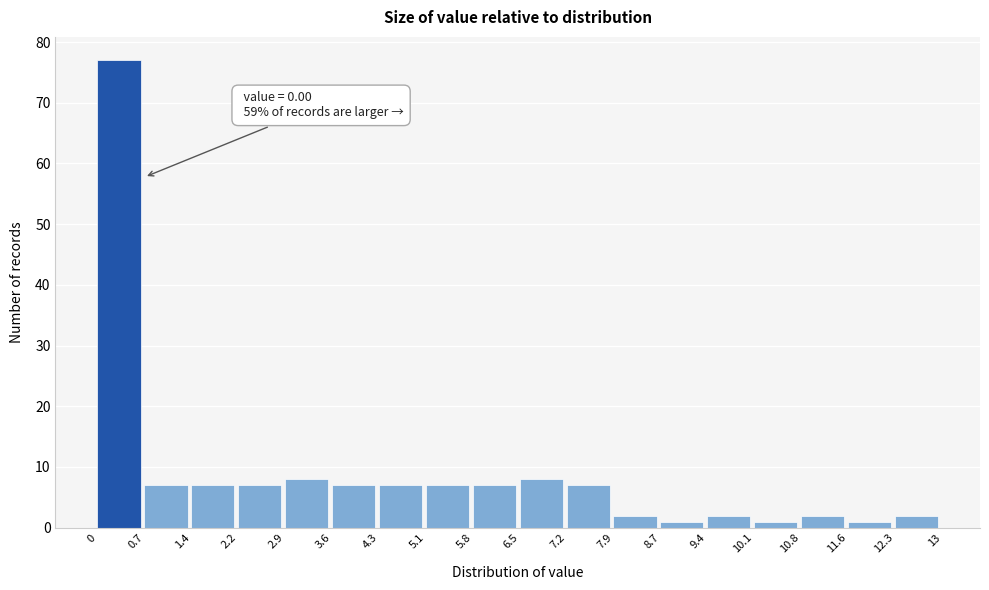

Which range on the x-axis has the tallest bar?

0 to 0.7